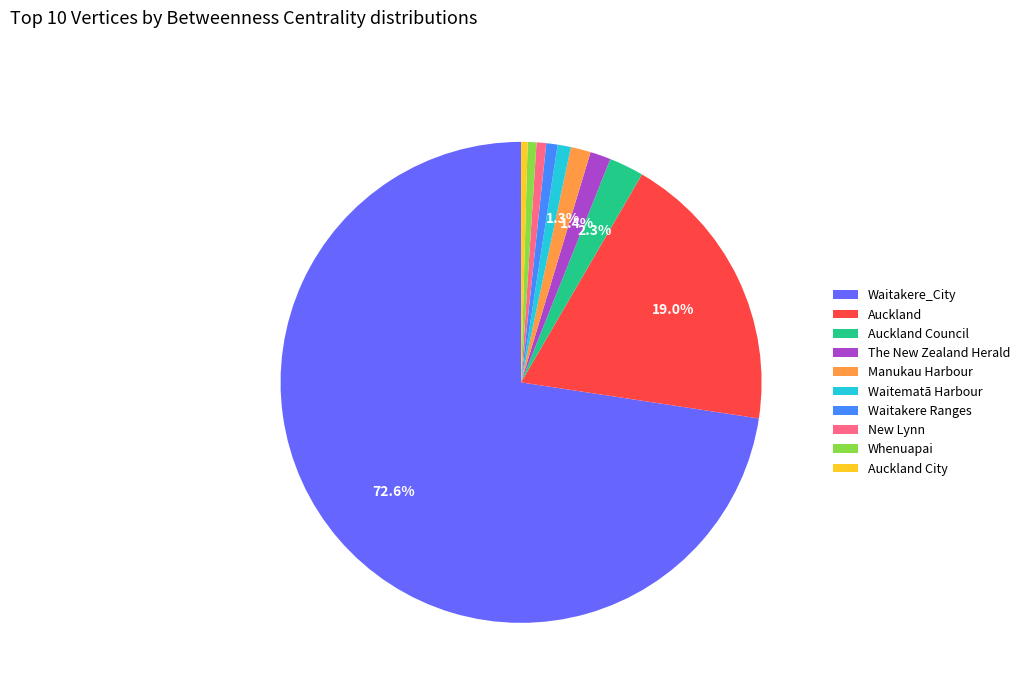

Which slice is the largest?

Waitakere_City